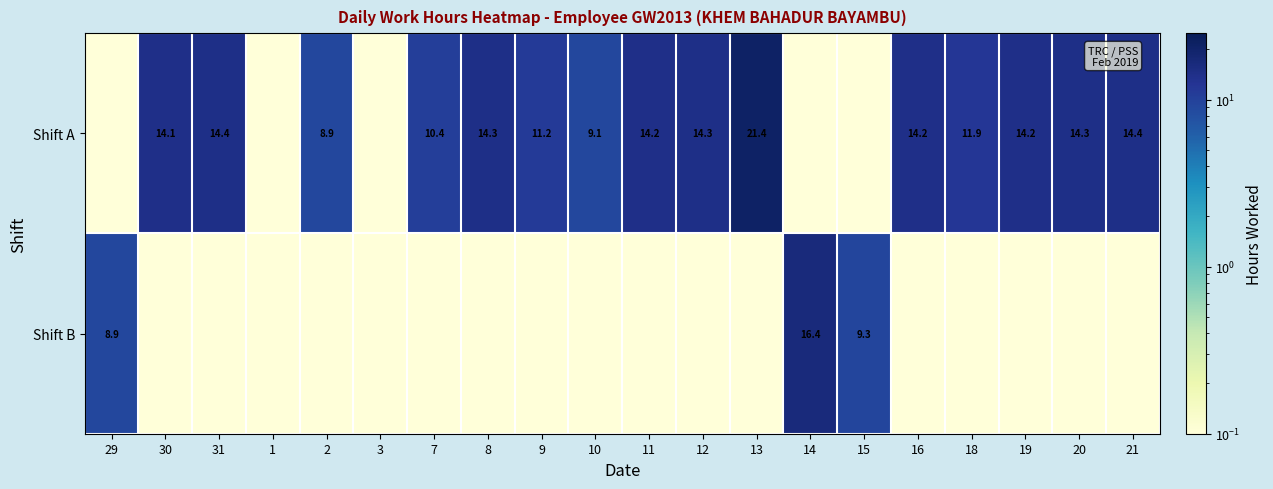

Is the value of Shift B at 29 greater than the value of Shift A at 11?

No